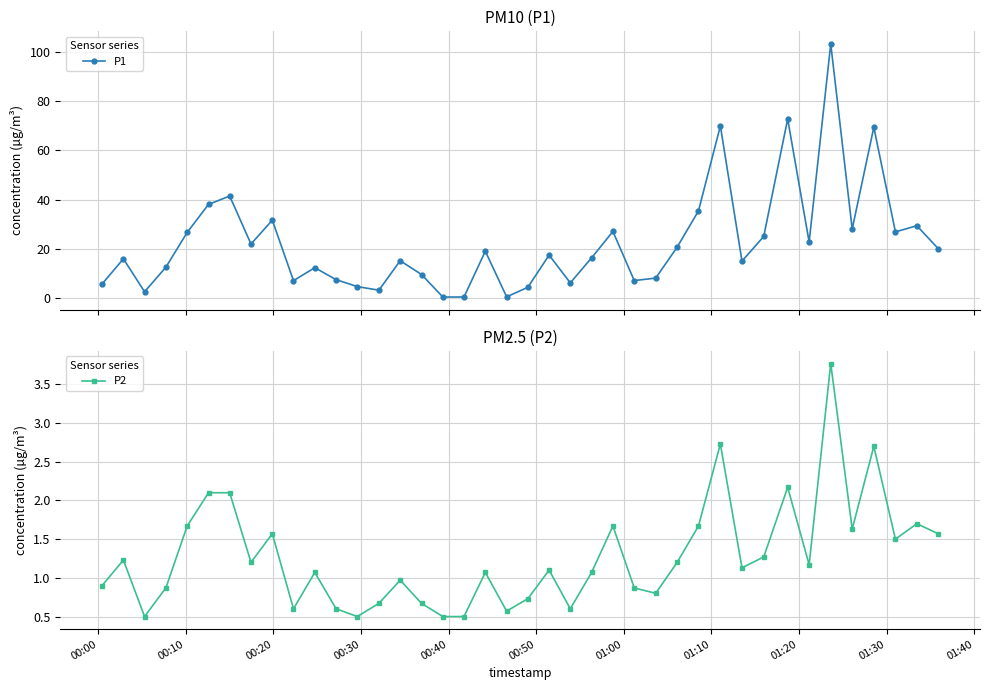

What is the value of the P1 point at the 22nd from the left?

17.5